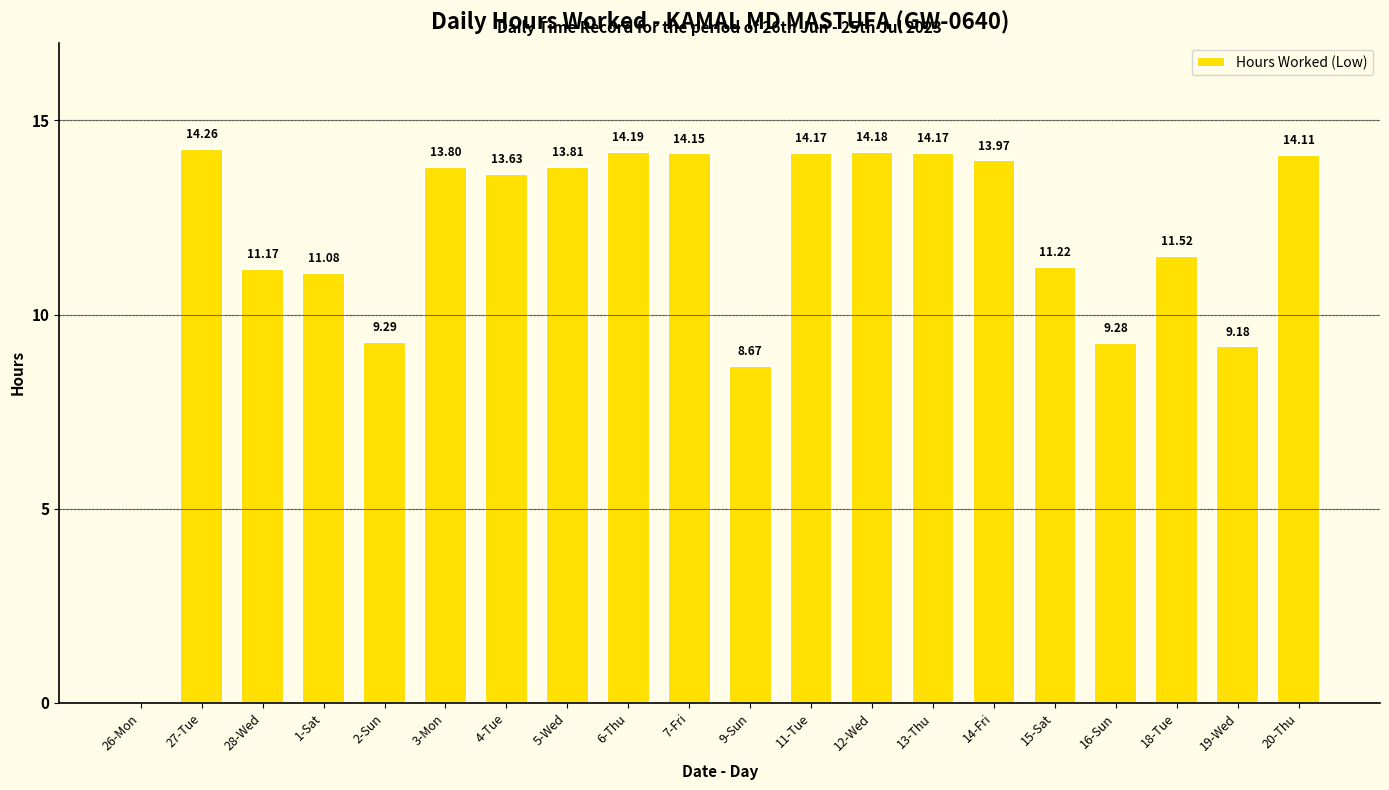

True or false: the data shows 11.9 at 9-Sun.

False